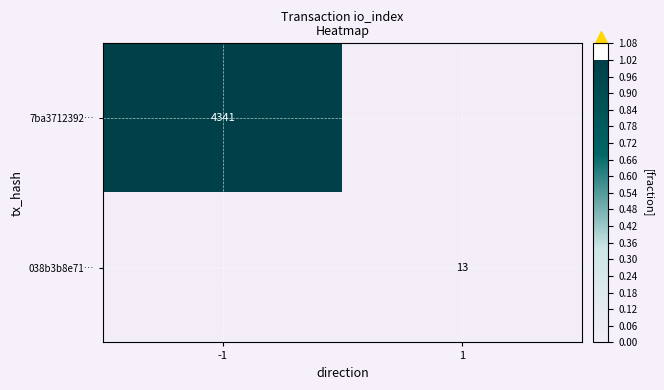

True or false: 7ba3712392… has a value of 5922 at -1.

False